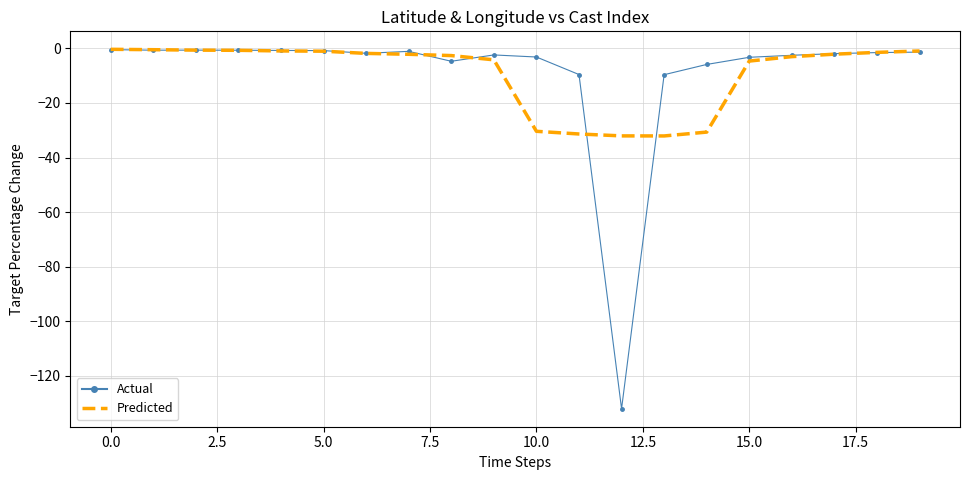

What is the minimum value shown in the chart?

-132.0